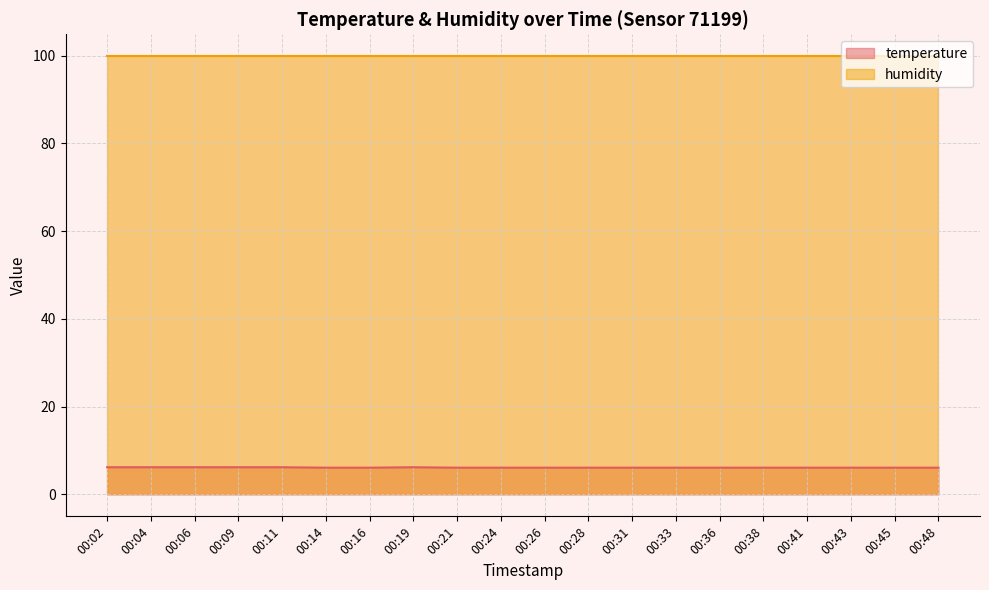

What is the sum of all values?

122.6